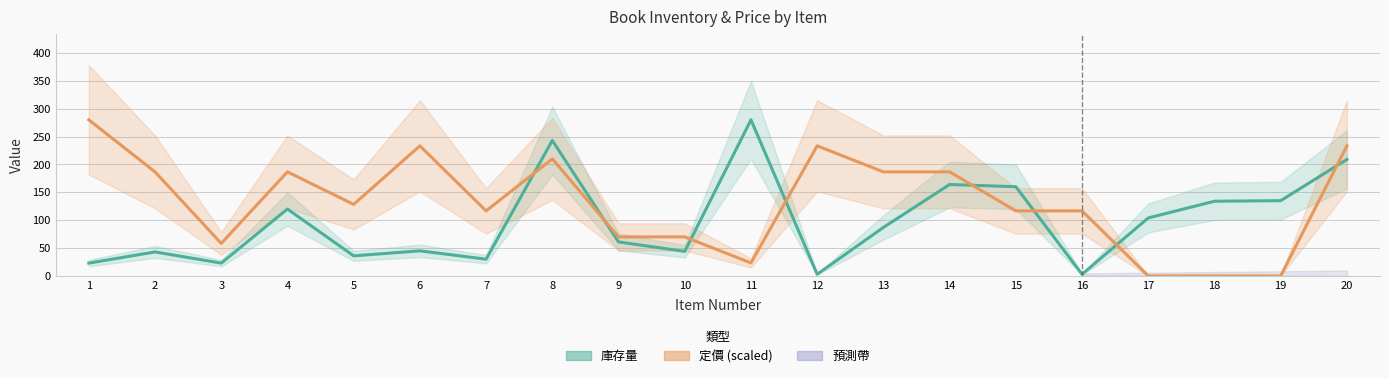

At how many categories does at least one series exceed 140?

11